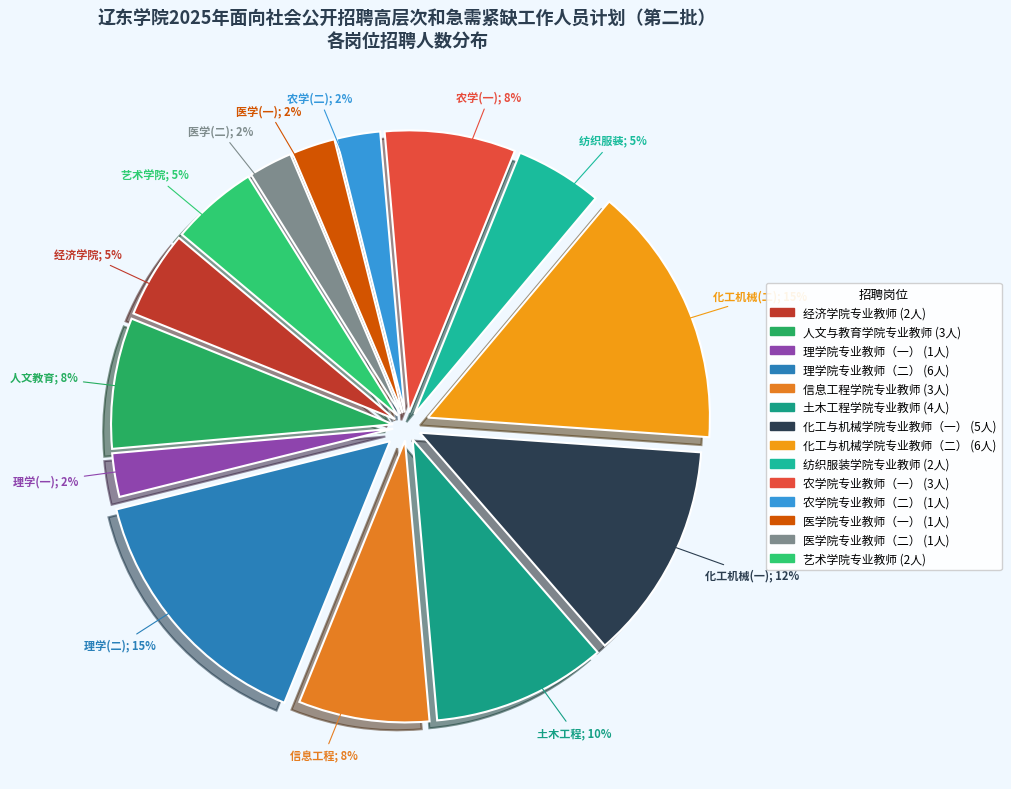

Do 信息工程学院专业教师 and 土木工程学院专业教师 together represent more than half of the pie?

No